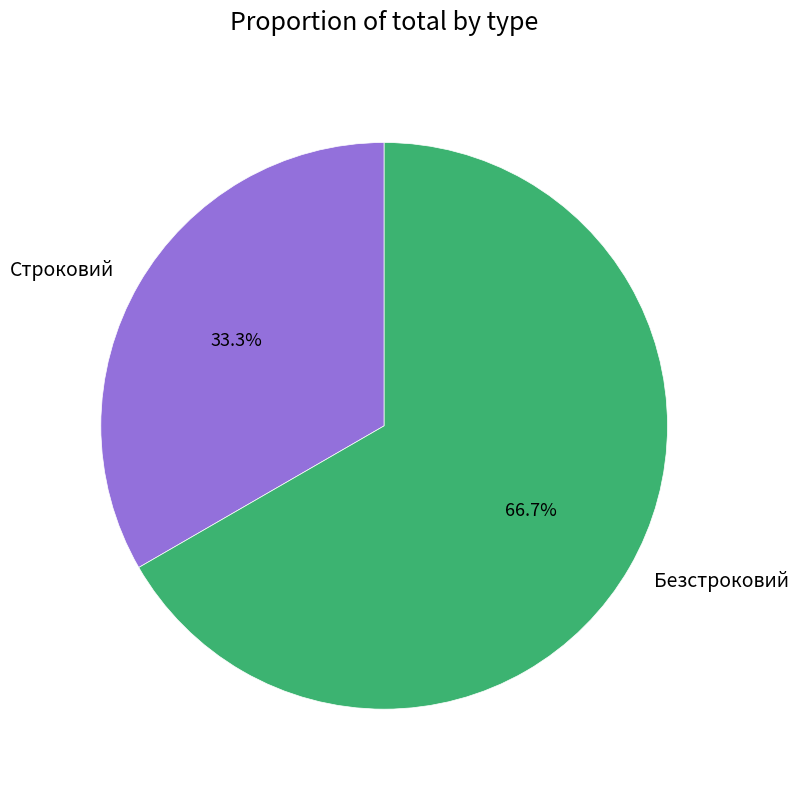

The Безстроковий slice represents 67% of the pie. True or false?

True